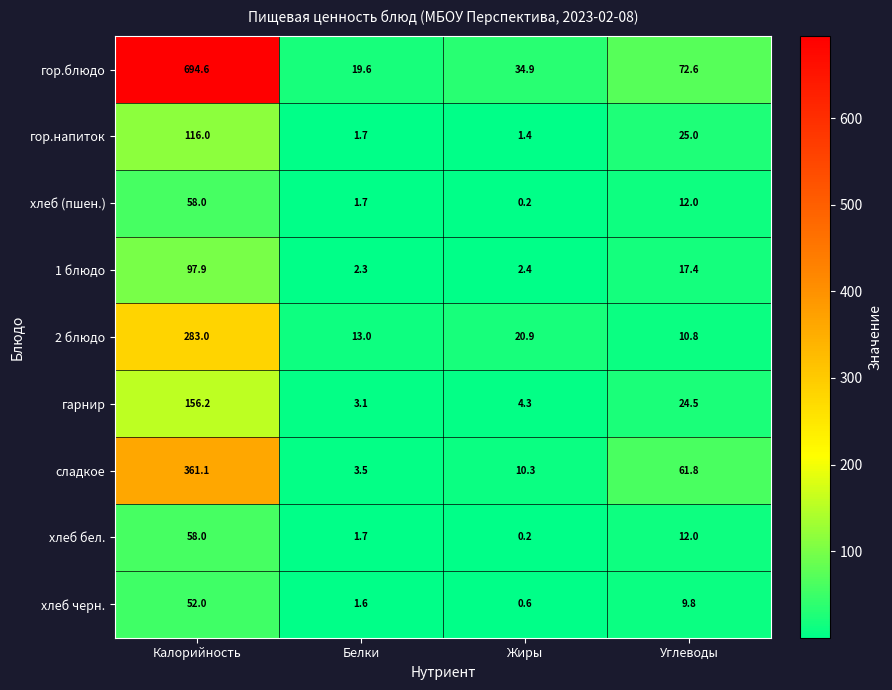

What is the spread (max minus min) of values at Углеводы?

62.8